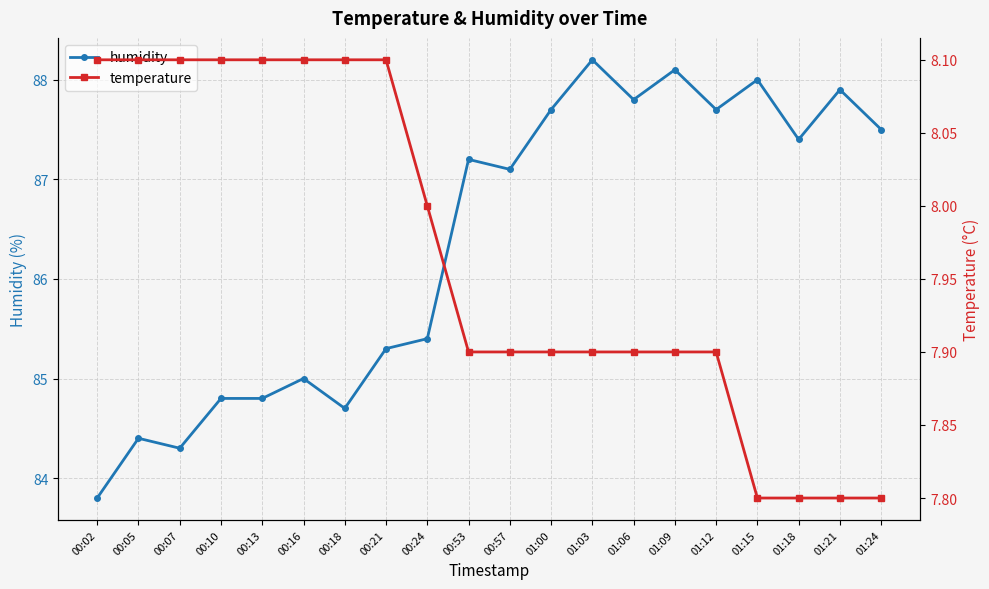

What position from the right is 00:24?

12